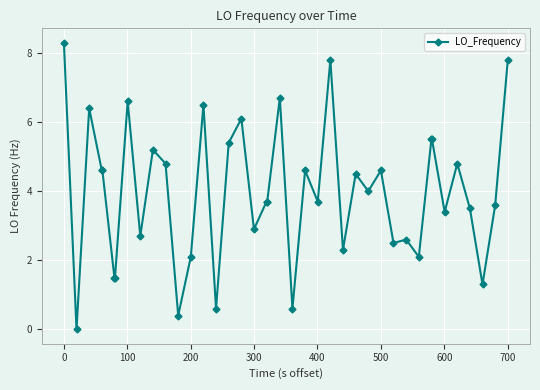

What is the maximum value shown in the chart?

8.3